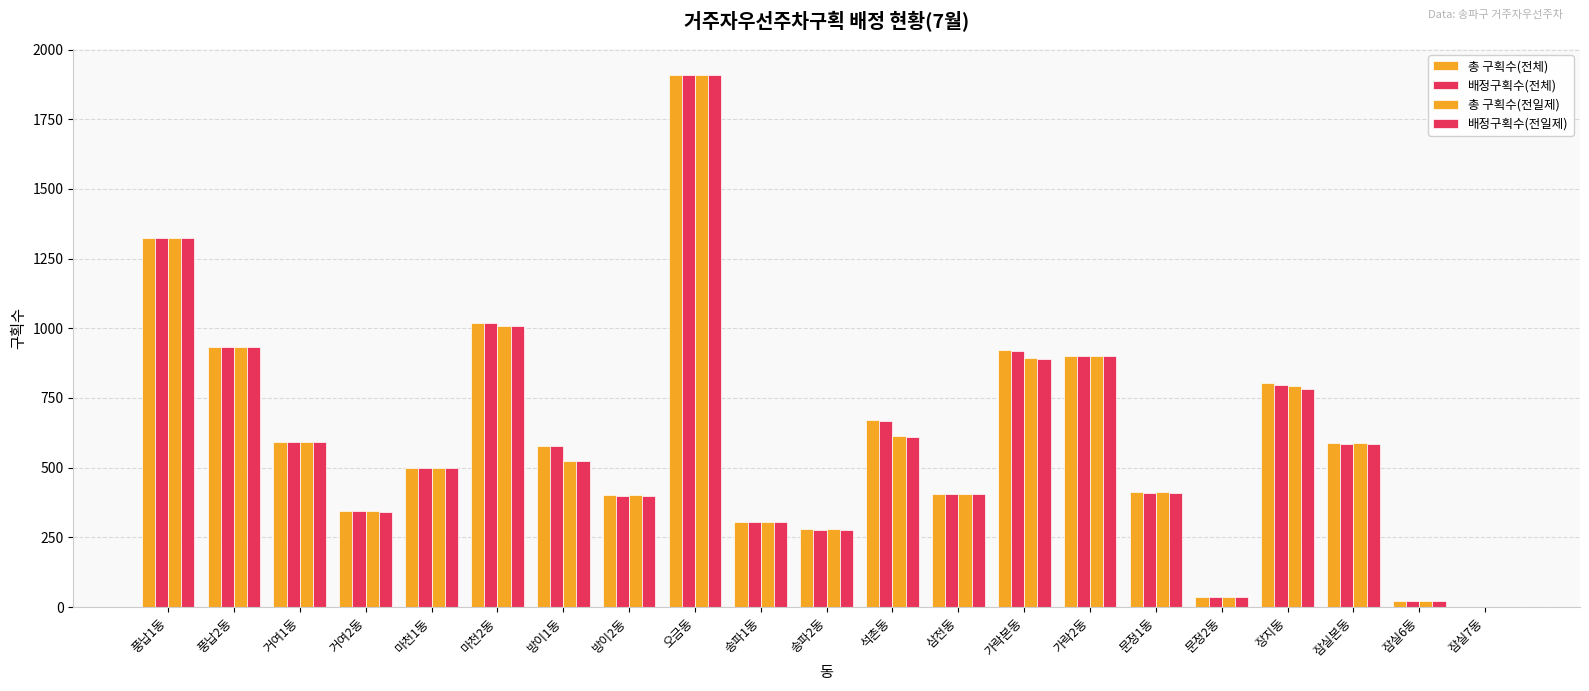

How many data points does each series have?

21